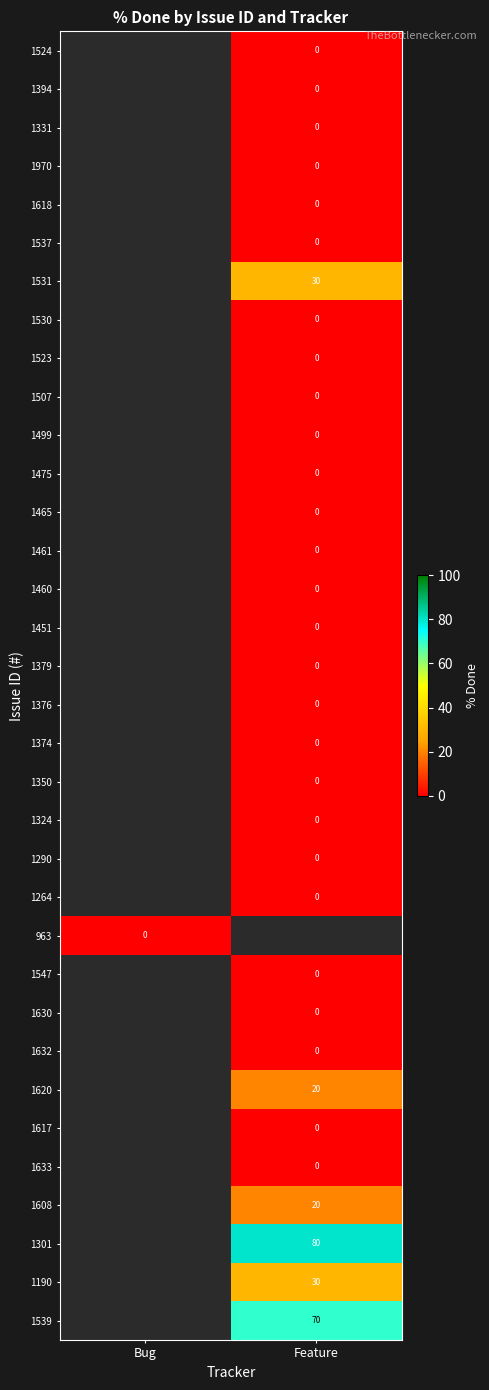

The value of 1608 at Feature is 20. True or false?

True